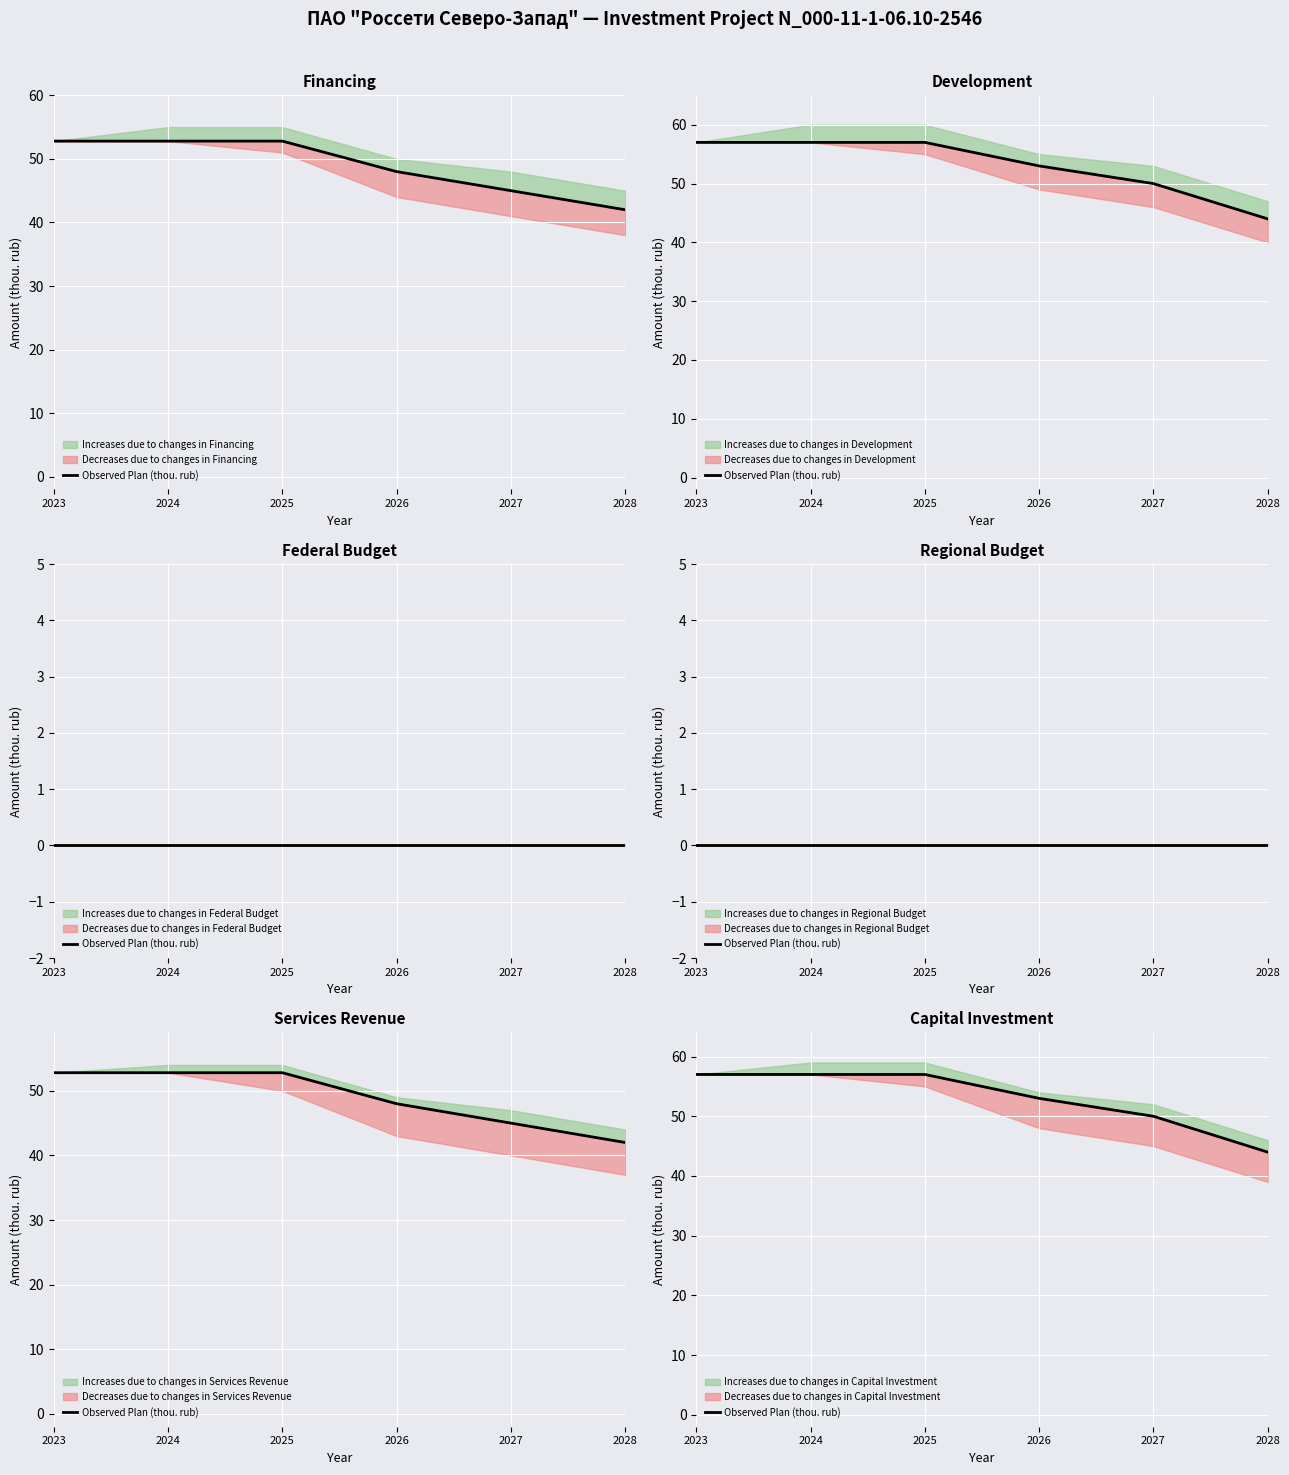

What is the average value?

53